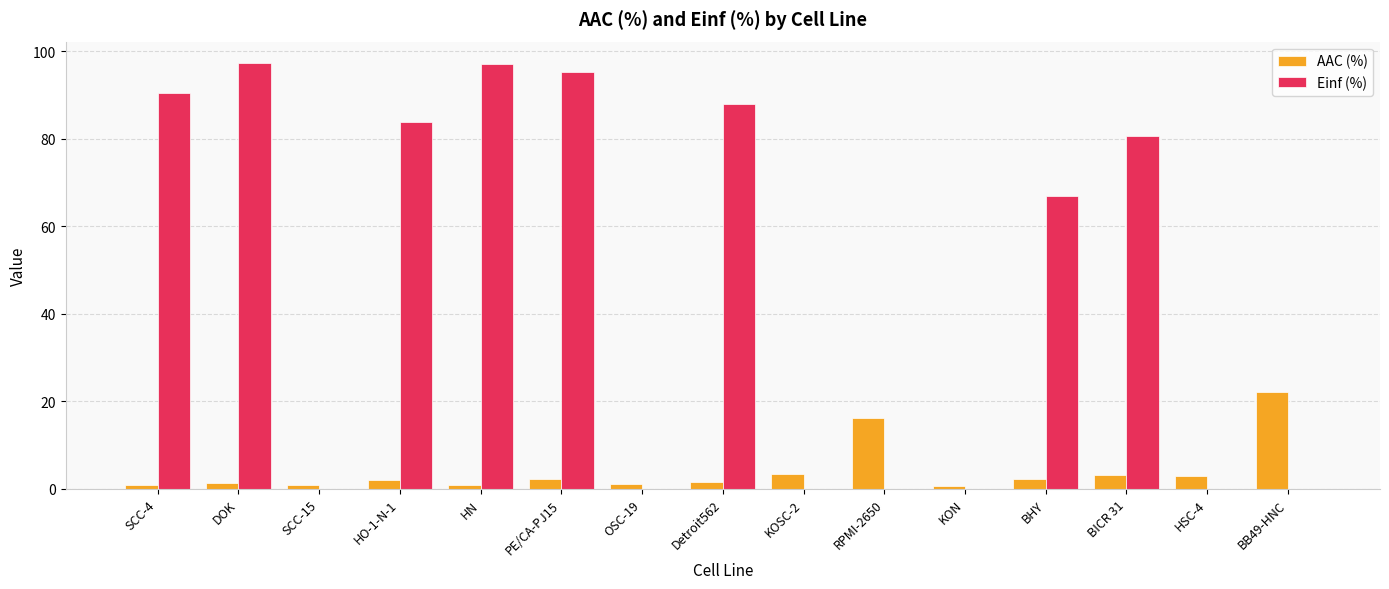

Is the value of Einf (%) at BHY greater than the value of AAC (%) at HN?

Yes